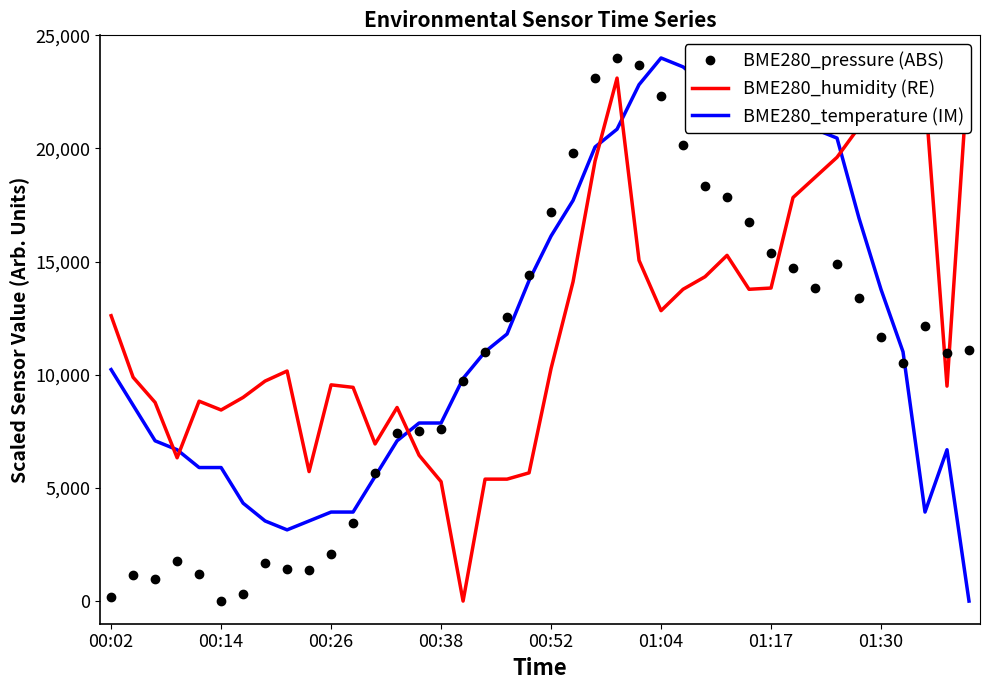

What is the spread (max minus min) of values at 33?

5580.8